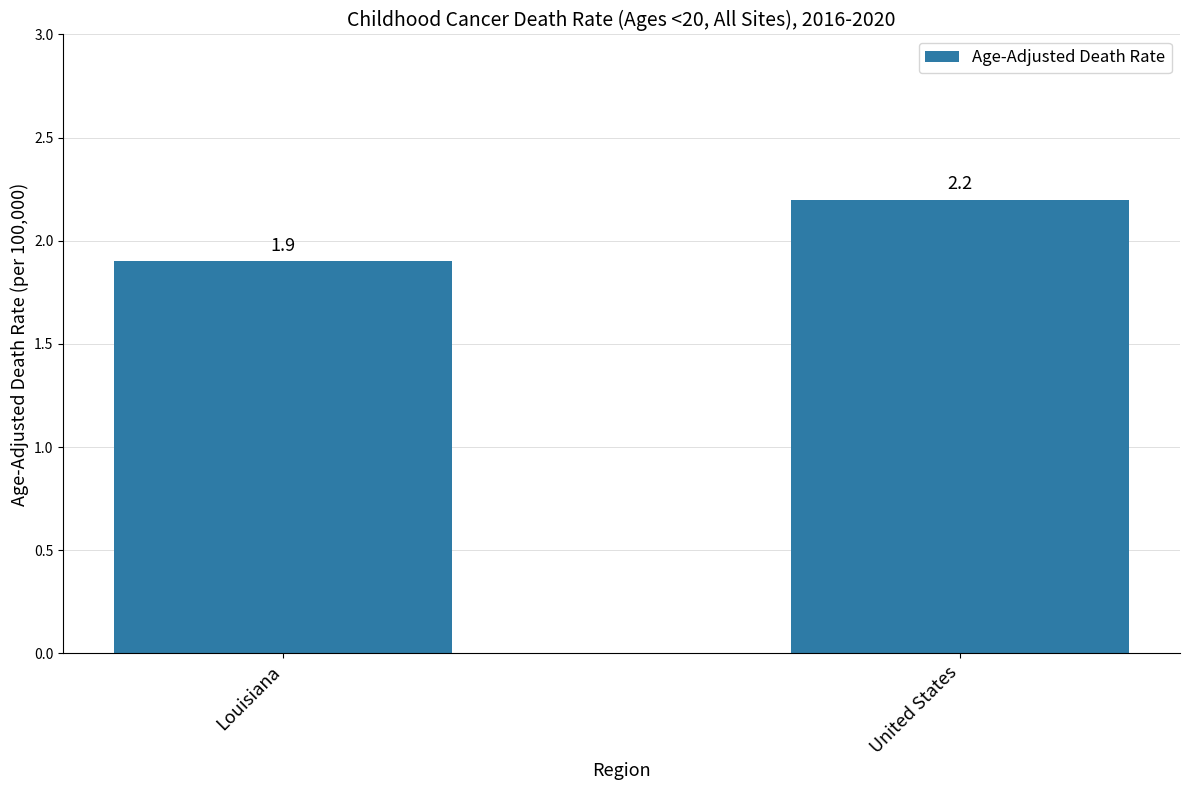

What is the difference between the maximum and minimum values?

0.3